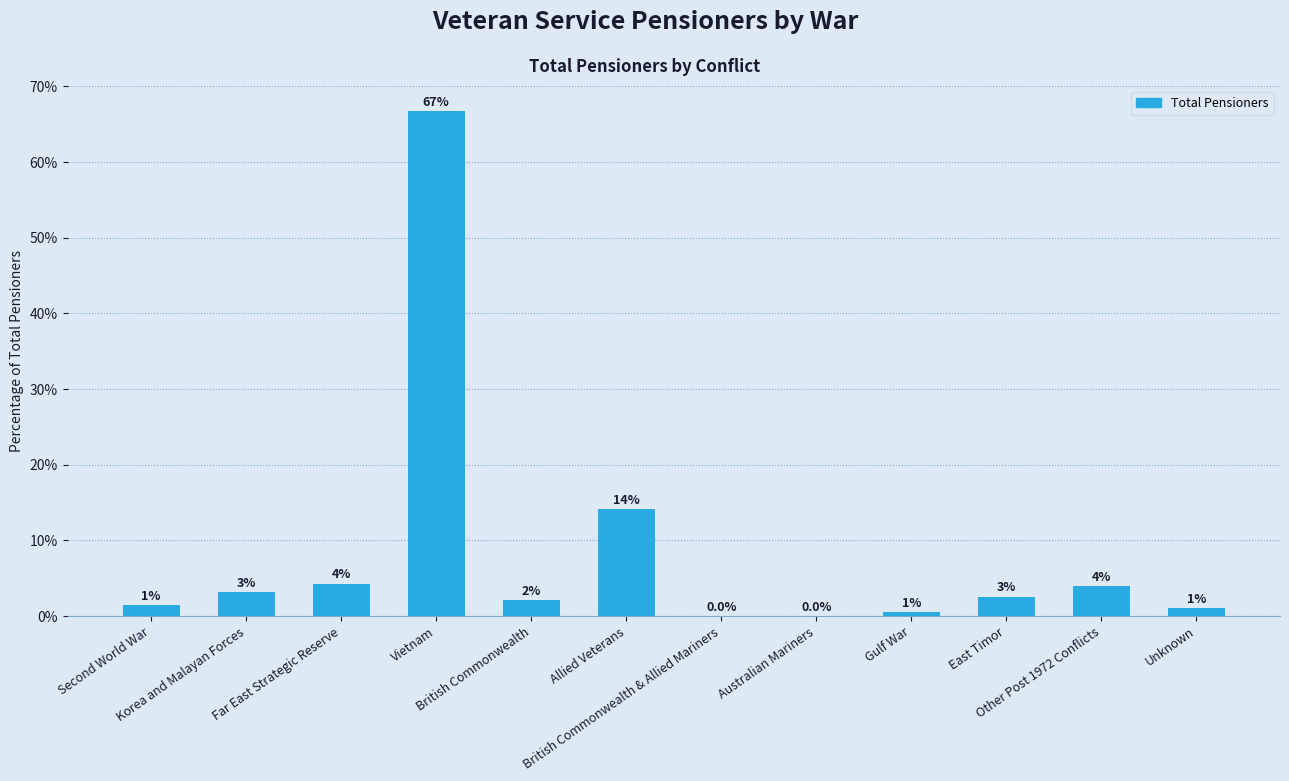

What is the sum of all values?

100.0